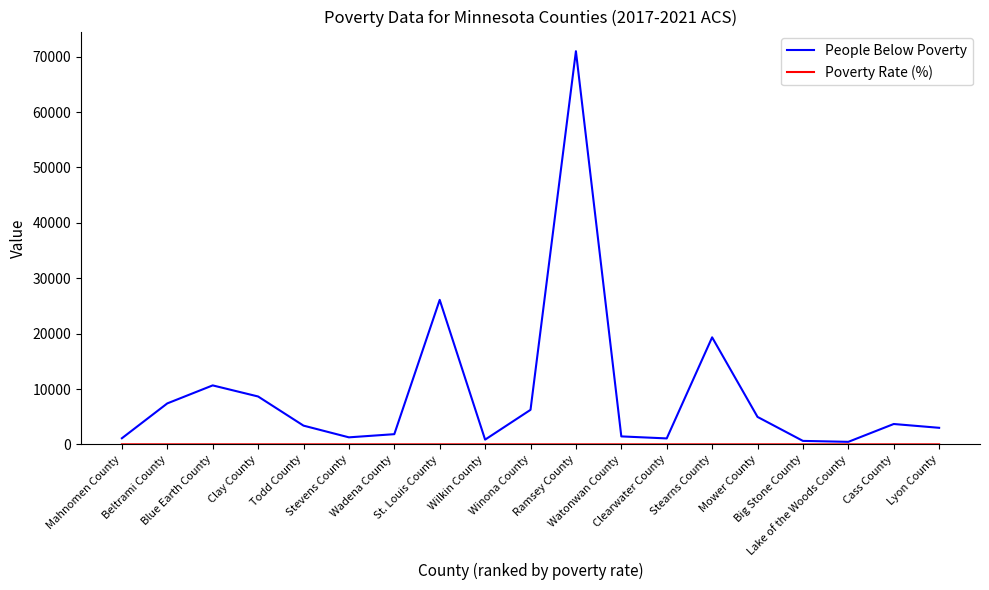

Which series has the largest total across all categories?

People Below Poverty